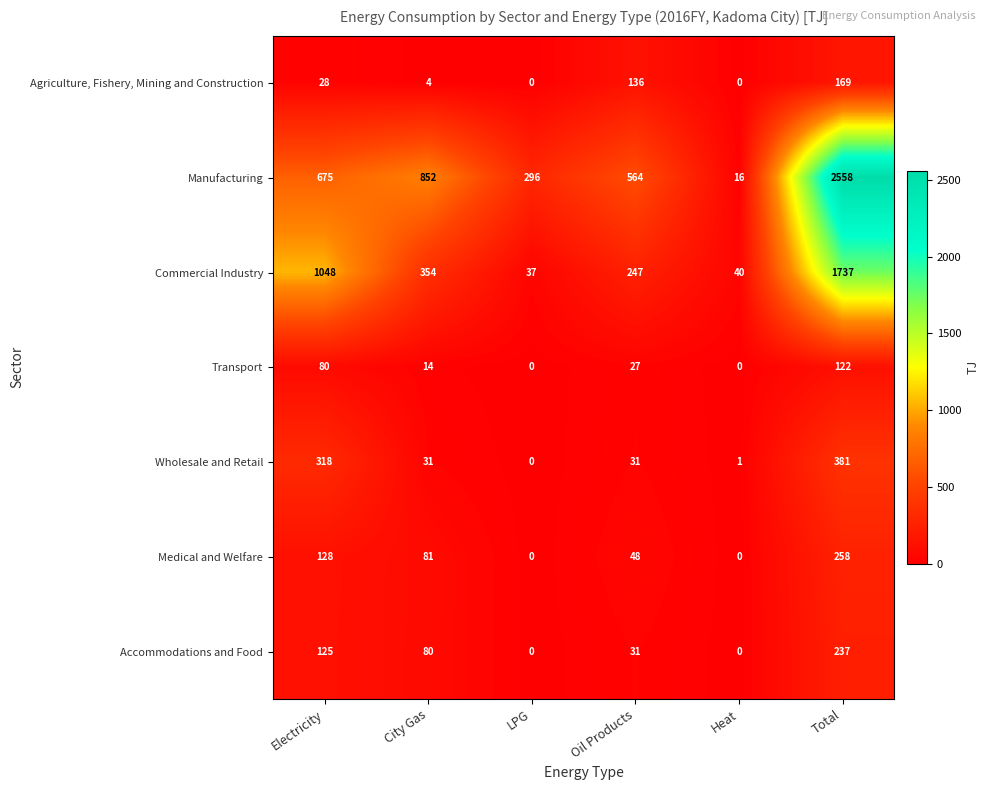

Which series has the largest total across all categories?

Manufacturing